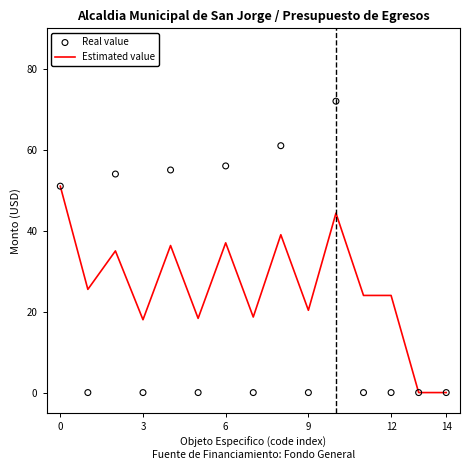

What are all the series names shown in the legend?

Estimated value, Real value